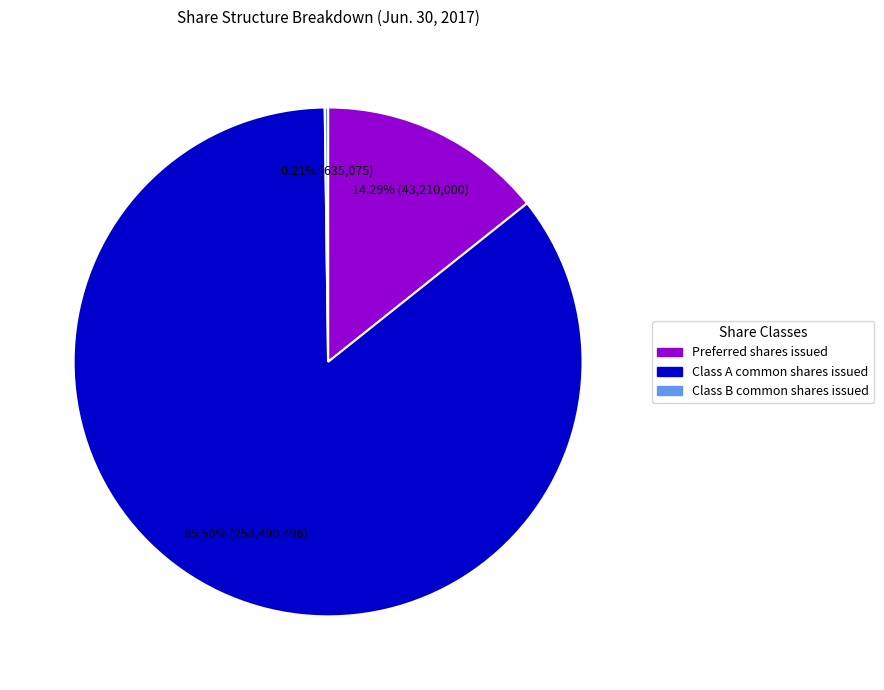

Is it true that Preferred shares issued is 2% of the pie?

False